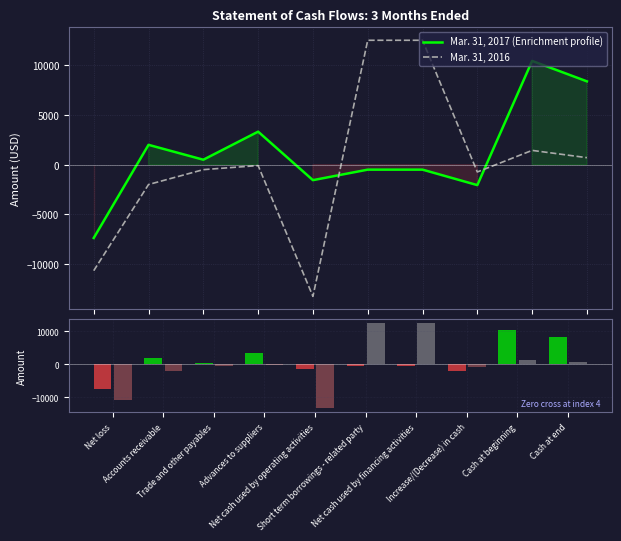

How many negative values does the Mar. 31, 2016 - Ranking metric series have?

6